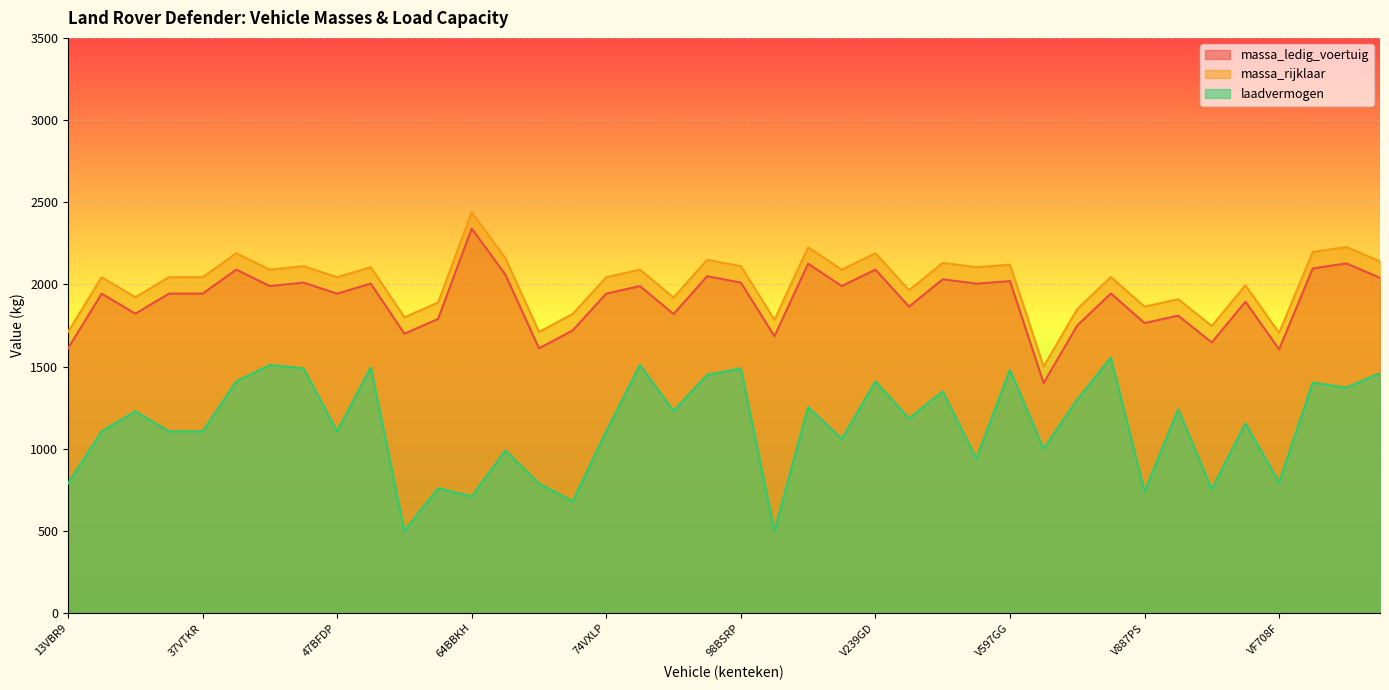

Is the value of massa_ledig_voertuig at 75VNG5 greater than the value of laadvermogen at 73BNSV?

Yes